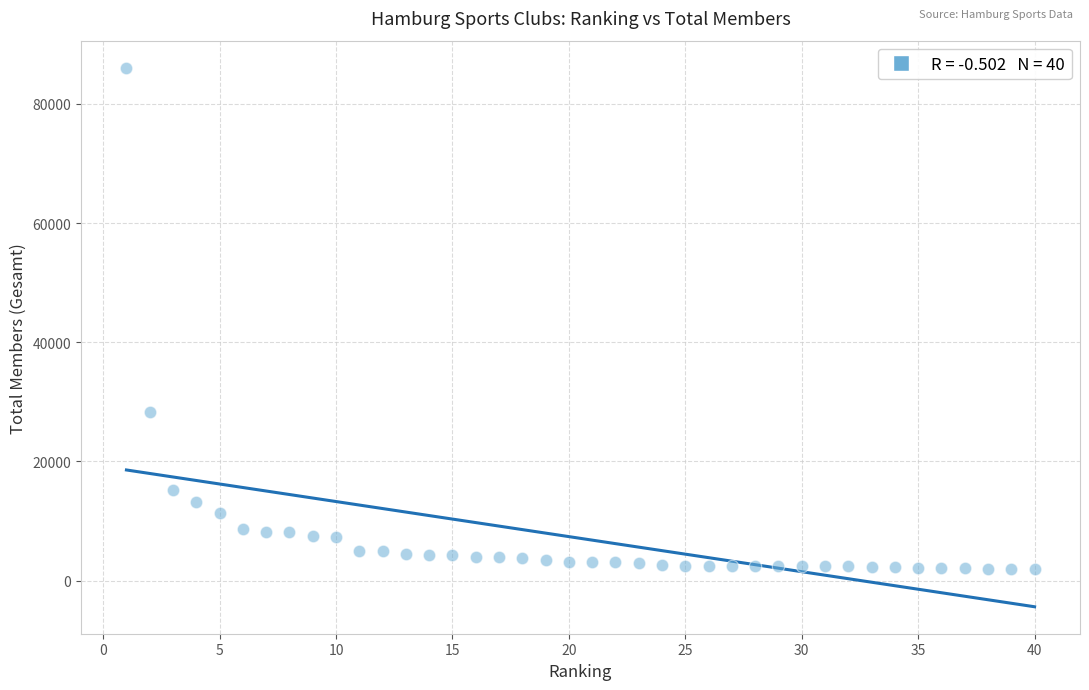

What Y value in the scatter plot is closest to 44029?

28256